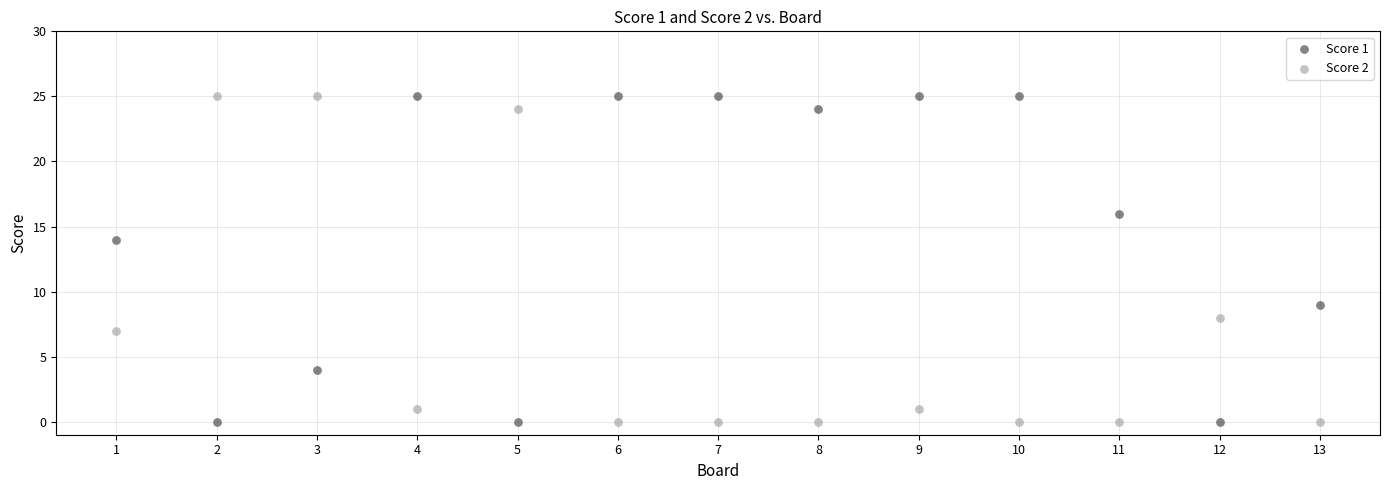

What is the X range (max minus min) for the scatter plot?

12